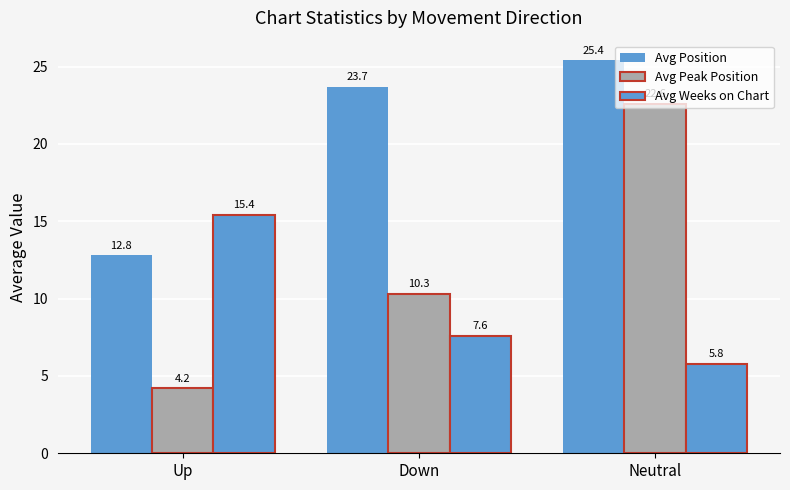

Between Down and Neutral, which series saw the biggest shift?

Avg Peak Position